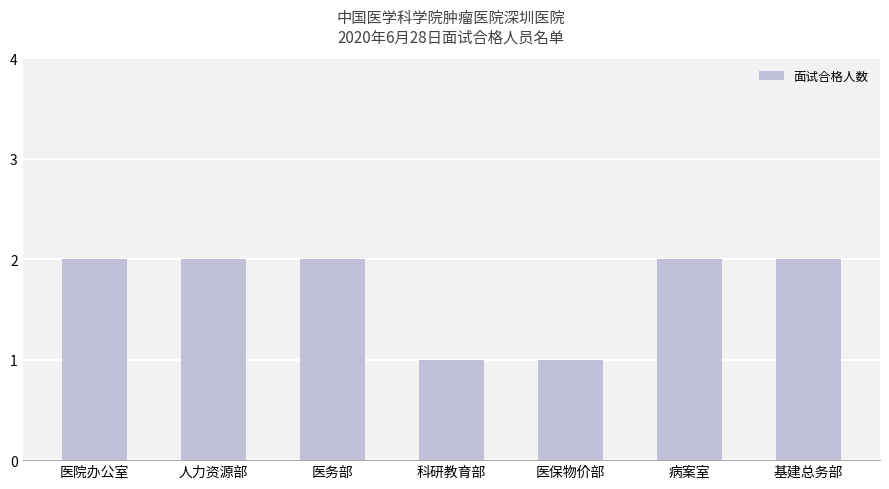

Reading left to right, list all the values displayed in this chart.

医院办公室=2	人力资源部=2	医务部=2	科研教育部=1	医保物价部=1	病案室=2	基建总务部=2